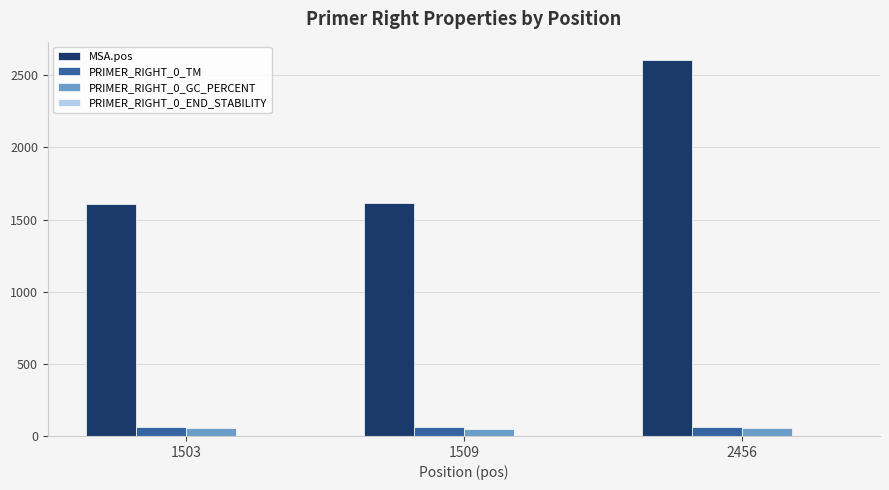

The value of MSA.pos at 1509 is 2123.1. True or false?

False